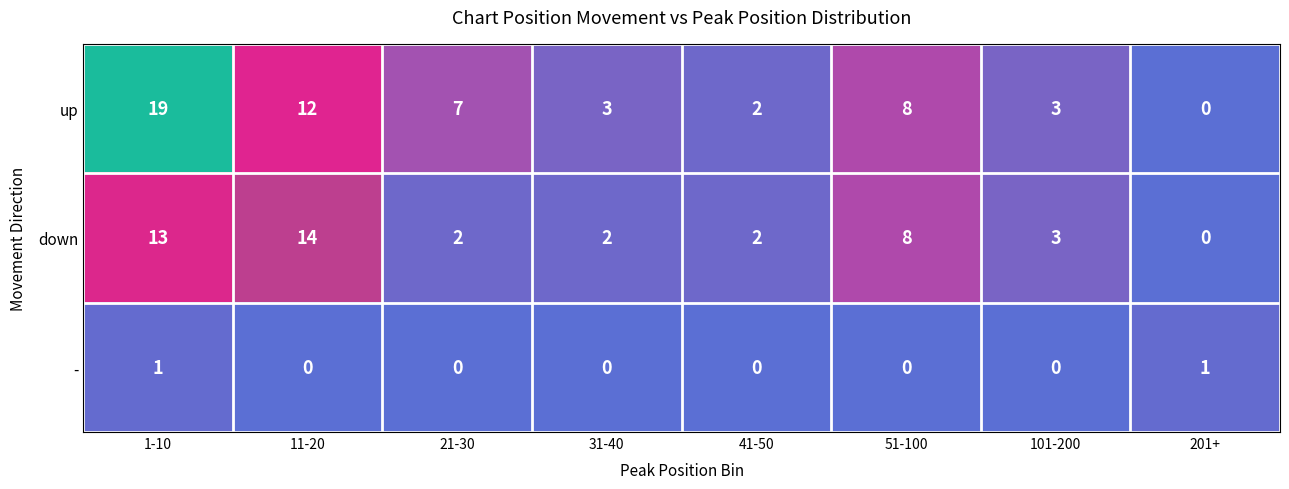

Between 11-20 and 31-40, which series saw the biggest shift?

down